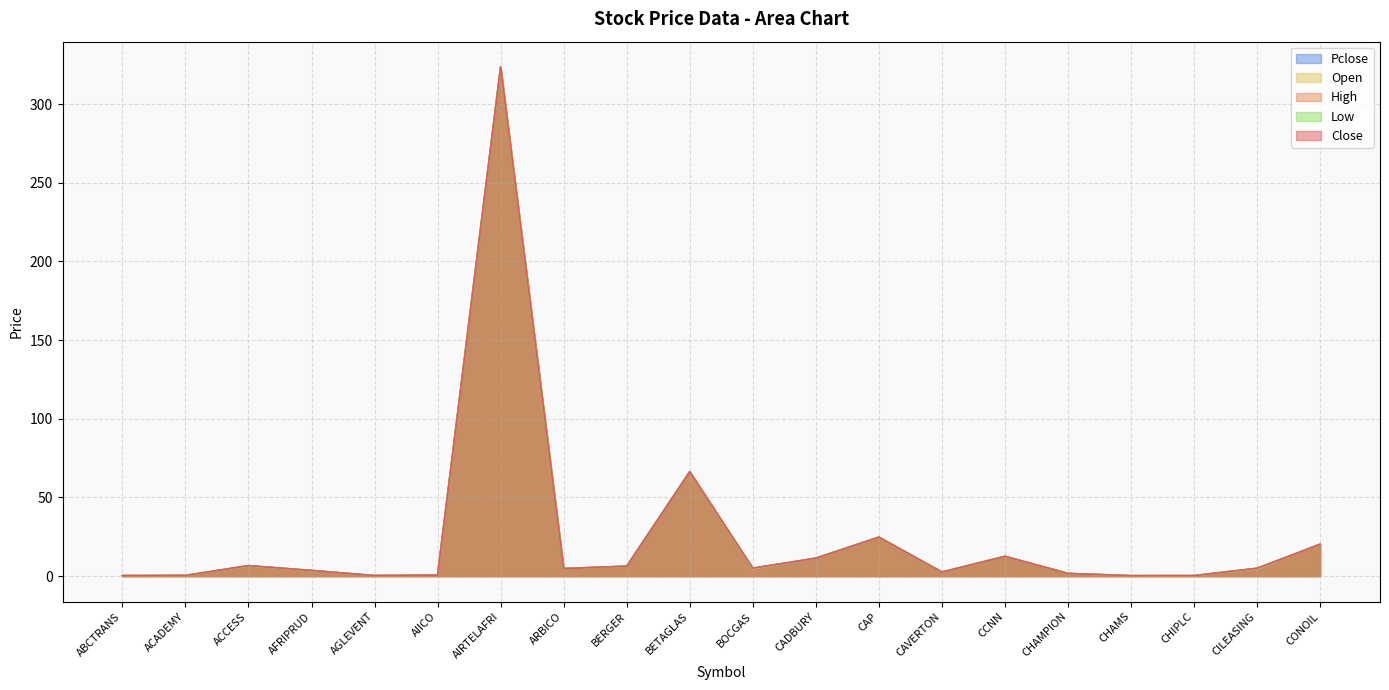

Between ACCESS and AIICO, which series saw the biggest shift?

High